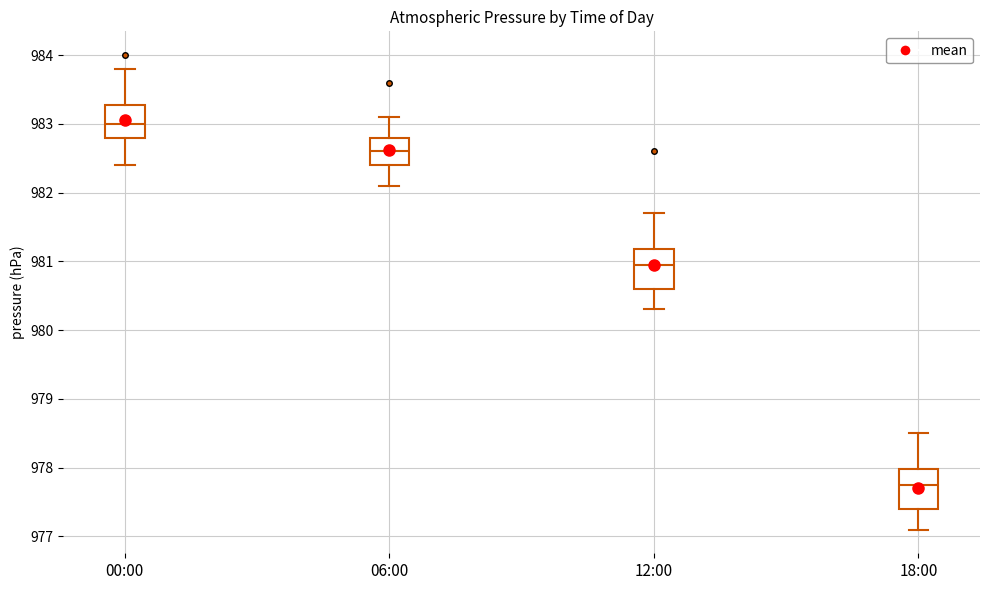

Where does the lower whisker of the box for 12:00 end on the y-axis? The values are not printed on the chart, so give them approximately, as read against the axis.

980.3